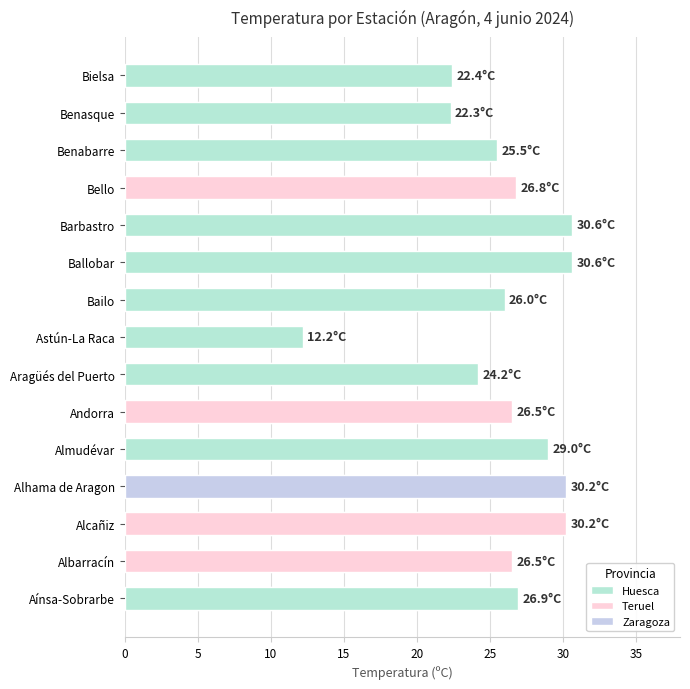

List the labels in order of value, largest first.

Ballobar, Barbastro, Alcañiz, Alhama de Aragon, Almudévar, Aínsa-Sobrarbe, Bello, Albarracín, Andorra, Bailo, Benabarre, Aragüés del Puerto, Bielsa, Benasque, Astún-La Raca